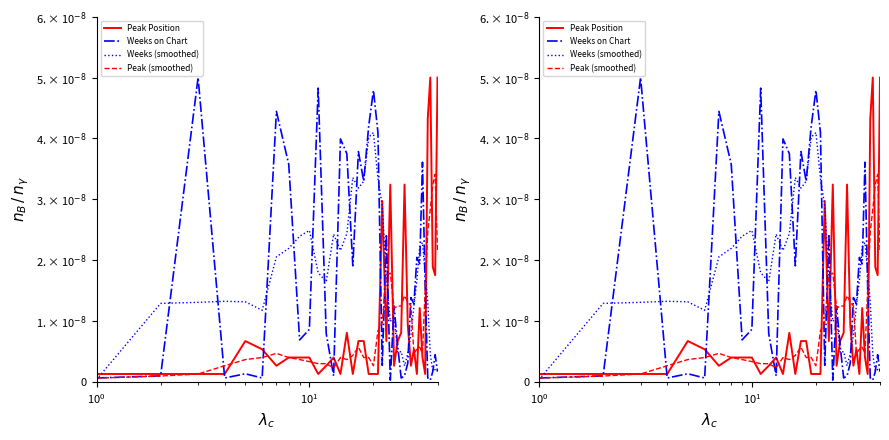

In Weeks on Chart, how many points are higher than both neighbors (excluding endpoints)?

13